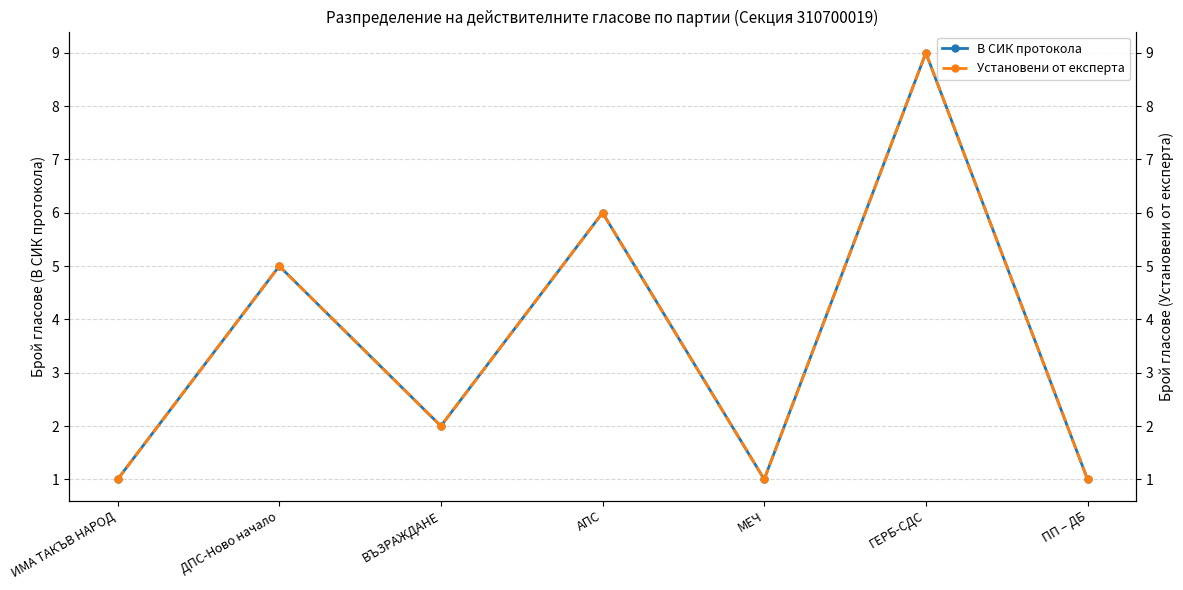

Between ИМА ТАКЪВ НАРОД and ДПС-Ново начало, which series saw the biggest shift?

В СИК протокола